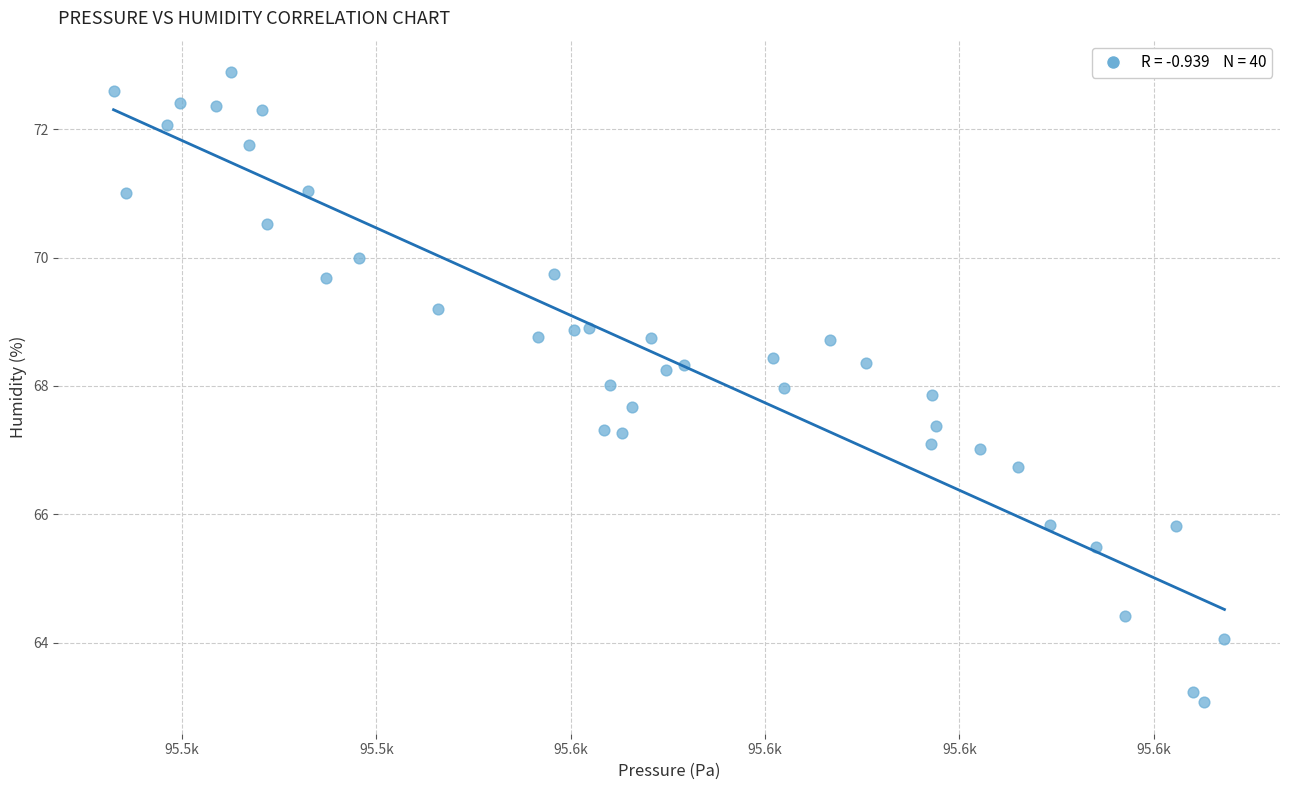

What is the range of X values (max minus min)?

114.3